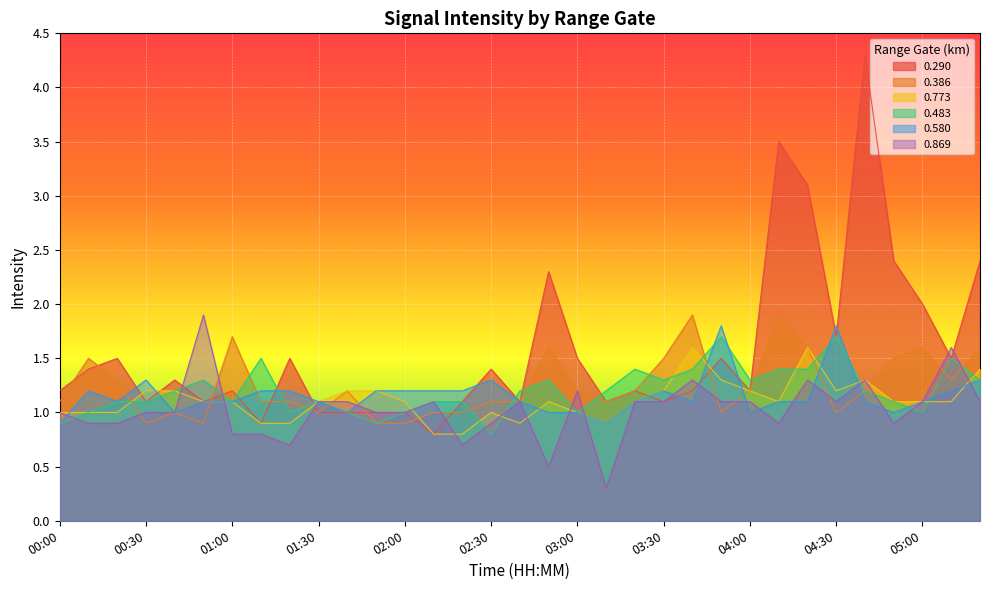

Which series has the largest total across all categories?

0.290